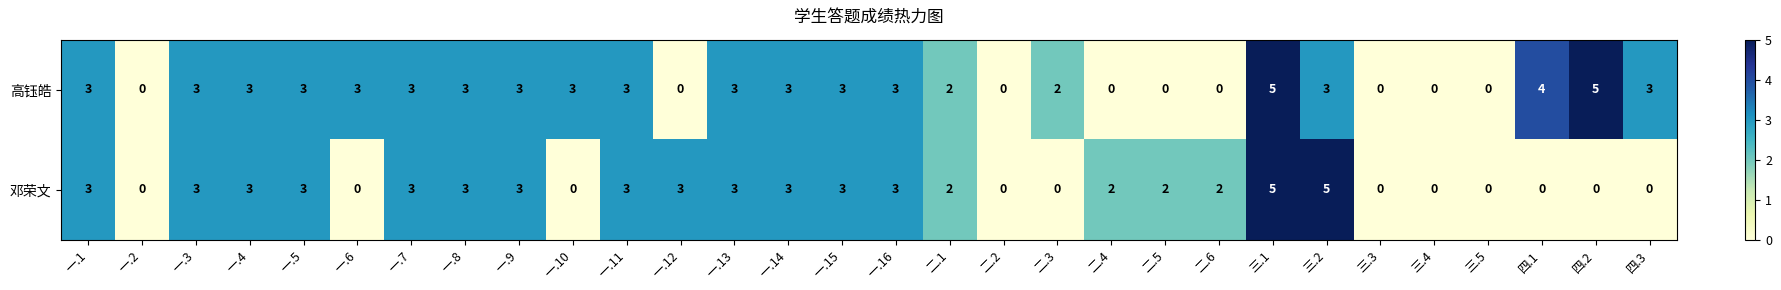

At which category is the sum across all series the highest?

三.1